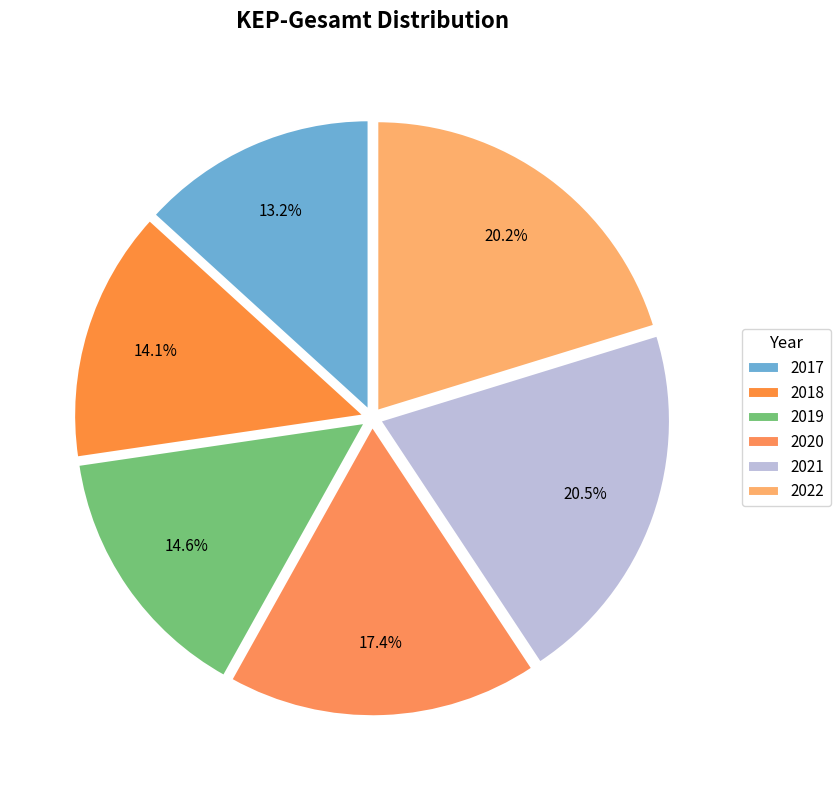

To the nearest percent, what portion does 2021 represent?

20%